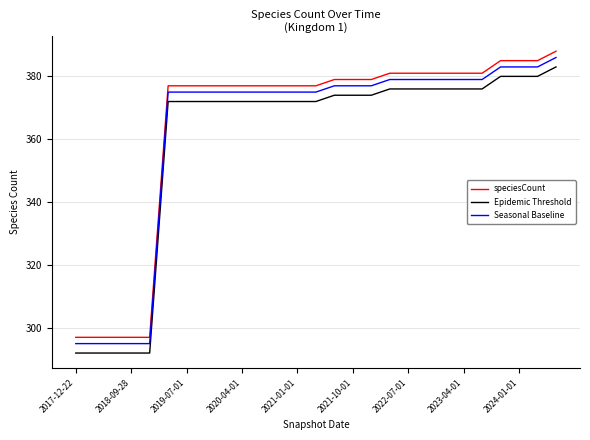

True or false: speciesCount and Seasonal Baseline cross at least once.

False